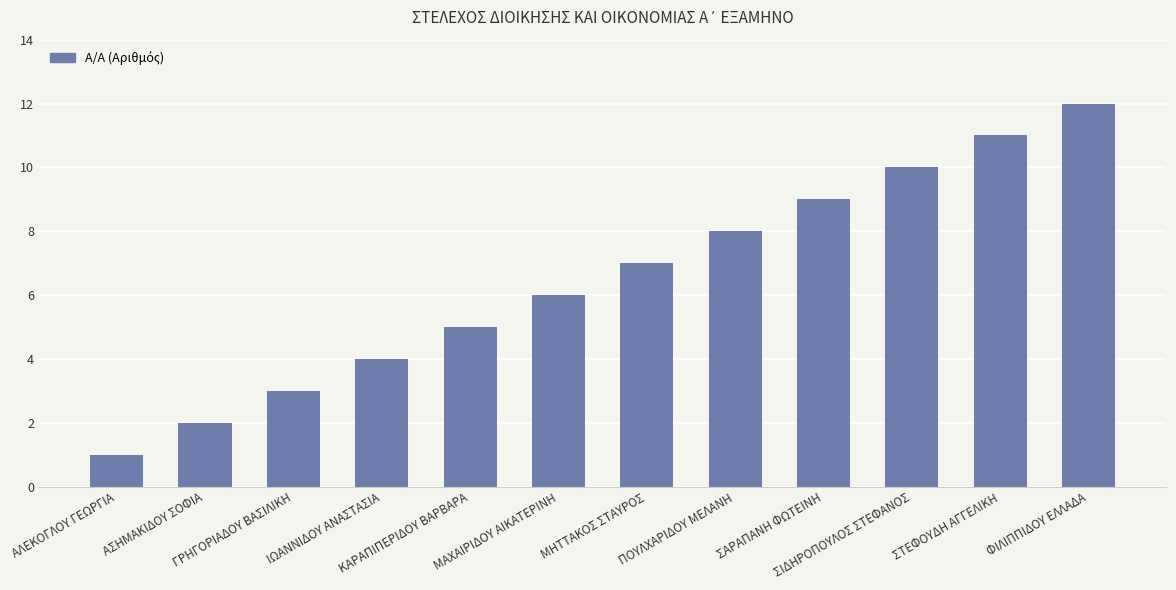

Which has a higher value, ΜΗΤΤΑΚΟΣ ΣΤΑΥΡΟΣ or ΦΙΛΙΠΠΙΔΟΥ ΕΛΛΑΔΑ?

ΦΙΛΙΠΠΙΔΟΥ ΕΛΛΑΔΑ